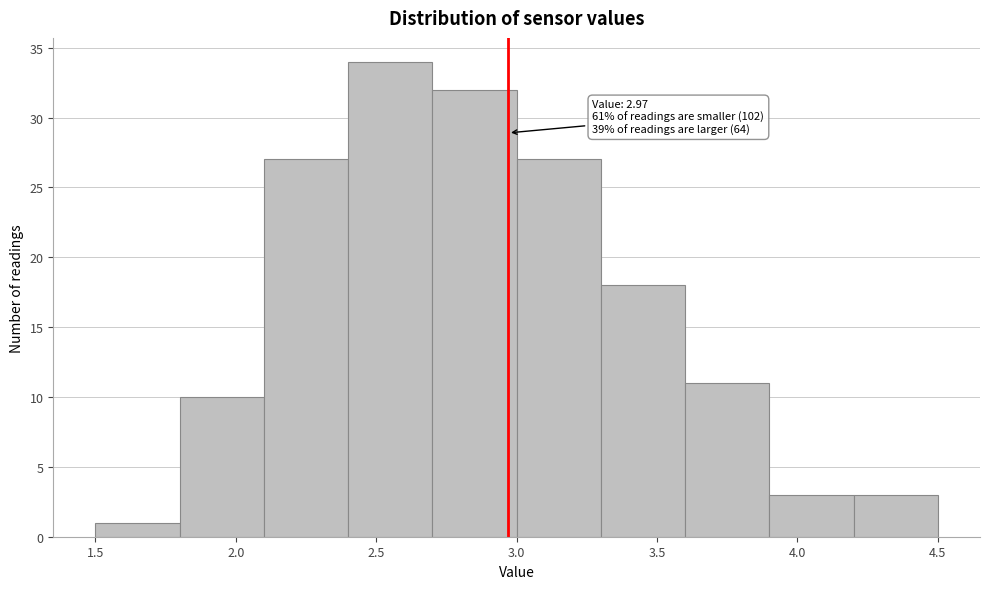

Over which range of the x-axis is the bar tallest?

2.4 to 2.7